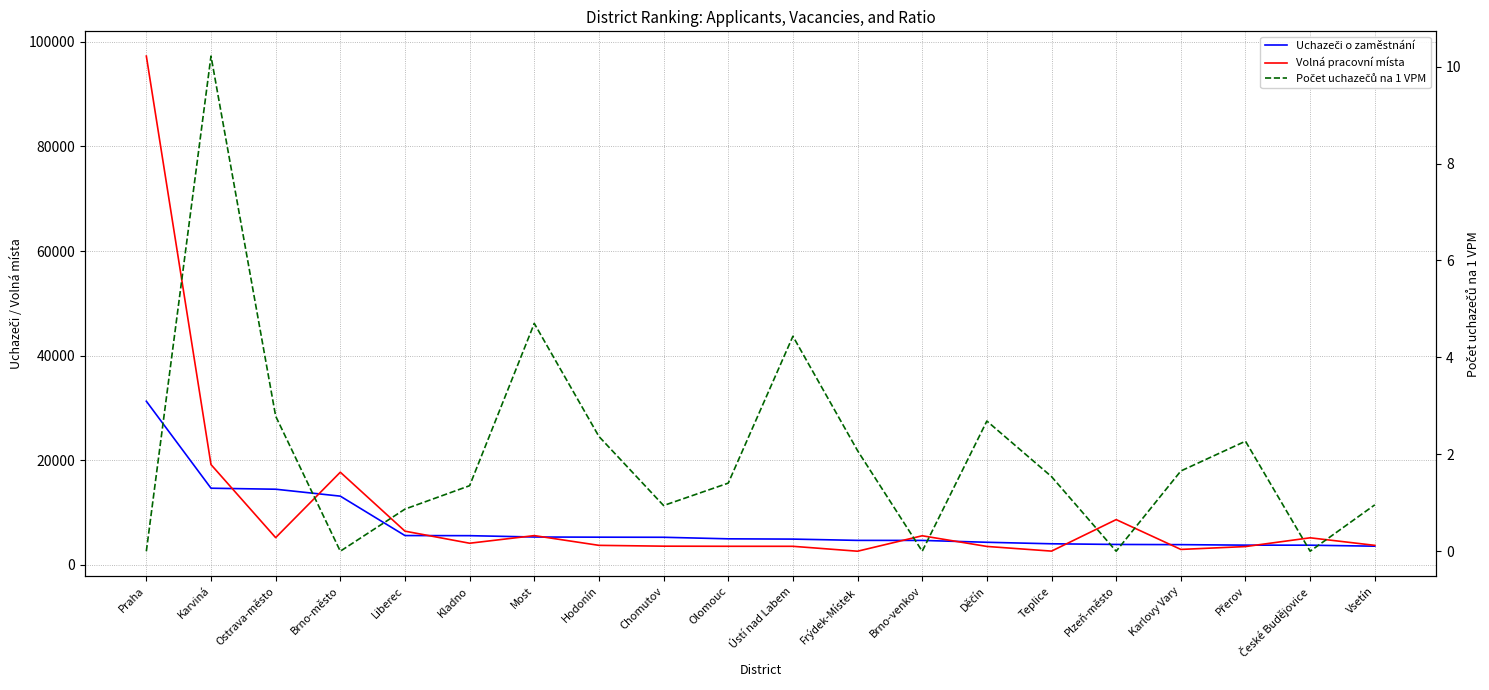

Read the Volná pracovní místa value at Hodonín.

3702.0